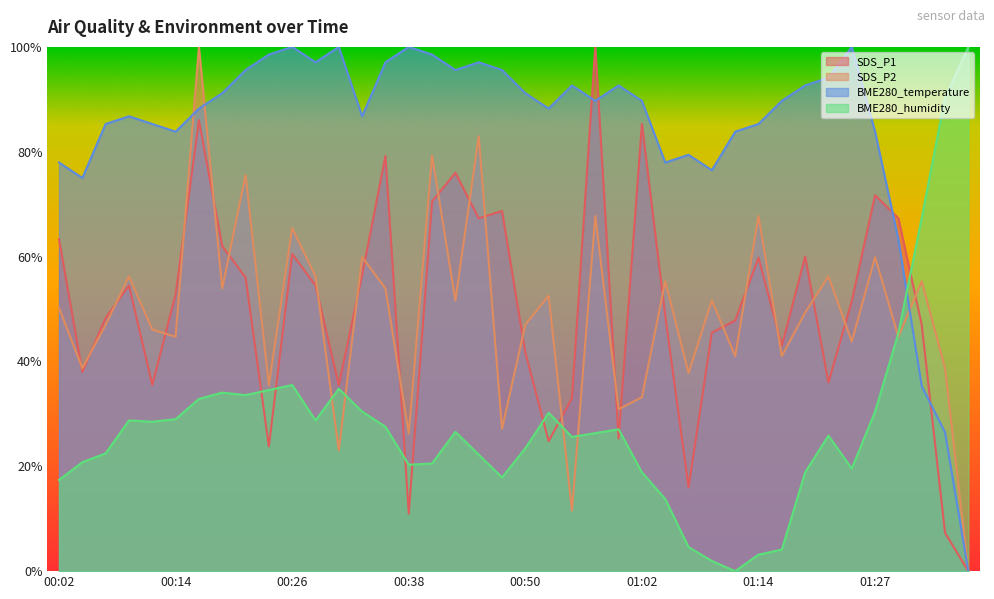

Reading left to right, list all the values displayed in this chart.

SDS_P1: 00:02=63.3	00:04=38.0	00:06=48.3	00:09=54.5	00:11=35.5	00:14=52.8	00:16=86.0	00:19=62.0	00:21=56.0	00:23=23.8	00:26=60.5	00:28=54.5	00:31=35.5	00:33=56.5	00:35=79.2	00:38=11.0	00:40=70.5	00:43=76.0	00:45=67.3	00:48=68.7	00:50=41.7	00:52=24.8	00:55=33.0	00:57=100.0	01:00=25.3	01:02=85.3	01:05=48.7	01:07=16.0	01:09=45.5	01:12=47.8	01:14=59.8	01:17=43.0	01:19=60.0	01:22=36.0	01:24=51.5	01:27=71.7	01:29=67.3	01:32=47.0	01:34=7.3	01:37=0.0
SDS_P2: 00:02=50.2	00:04=38.7	00:06=47.0	00:09=56.2	00:11=46.1	00:14=44.7	00:16=100.0	00:19=53.9	00:21=75.6	00:23=35.5	00:26=65.4	00:28=56.2	00:31=23.0	00:33=59.9	00:35=53.9	00:38=26.3	00:40=79.3	00:43=51.6	00:45=82.9	00:48=27.2	00:50=47.0	00:52=52.5	00:55=11.5	00:57=67.7	01:00=30.9	01:02=33.2	01:05=55.3	01:07=37.8	01:09=51.6	01:12=41.0	01:14=67.7	01:17=41.0	01:19=49.3	01:22=56.2	01:24=43.8	01:27=59.9	01:29=44.7	01:32=55.3	01:34=38.7	01:37=0.0
BME280_temperature: 00:02=77.9	00:04=75.0	00:06=85.3	00:09=86.8	00:11=85.3	00:14=83.8	00:16=88.2	00:19=91.2	00:21=95.6	00:23=98.5	00:26=100.0	00:28=97.1	00:31=100.0	00:33=86.8	00:35=97.1	00:38=100.0	00:40=98.5	00:43=95.6	00:45=97.1	00:48=95.6	00:50=91.2	00:52=88.2	00:55=92.6	00:57=89.7	01:00=92.6	01:02=89.7	01:05=77.9	01:07=79.4	01:09=76.5	01:12=83.8	01:14=85.3	01:17=89.7	01:19=92.6	01:22=94.1	01:24=100.0	01:27=83.8	01:29=63.2	01:32=35.3	01:34=26.5	01:37=0.0
BME280_humidity: 00:02=17.4	00:04=20.8	00:06=22.5	00:09=28.7	00:11=28.5	00:14=29.0	00:16=32.9	00:19=34.1	00:21=33.6	00:23=34.5	00:26=35.5	00:28=28.7	00:31=34.8	00:33=30.4	00:35=27.5	00:38=20.3	00:40=20.5	00:43=26.6	00:45=22.2	00:48=17.9	00:50=23.4	00:52=30.2	00:55=25.6	00:57=26.3	01:00=27.1	01:02=18.8	01:05=13.8	01:07=4.6	01:09=1.9	01:12=0.0	01:14=3.1	01:17=4.1	01:19=18.8	01:22=25.8	01:24=19.6	01:27=30.4	01:29=45.4	01:32=67.4	01:34=90.3	01:37=100.0